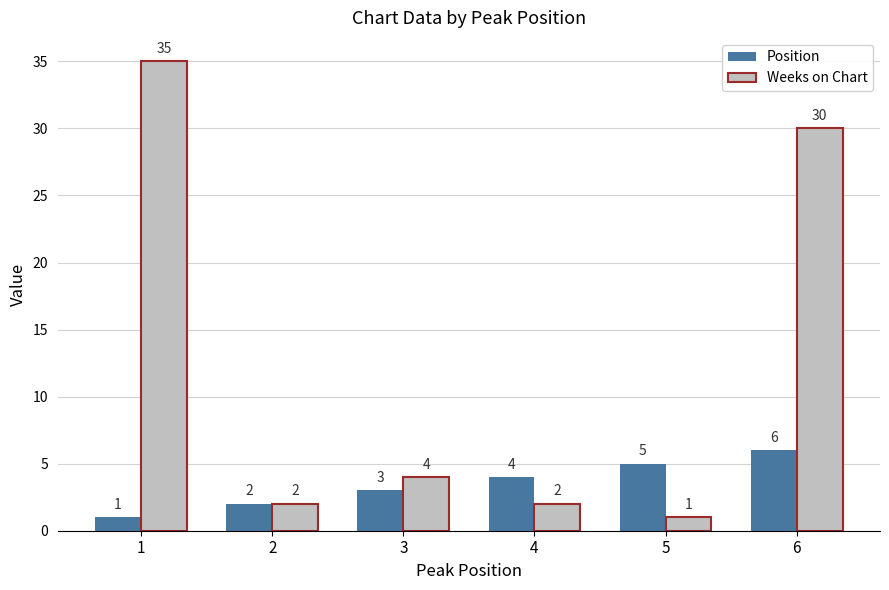

Which category has the highest value in the Weeks on Chart series?

1